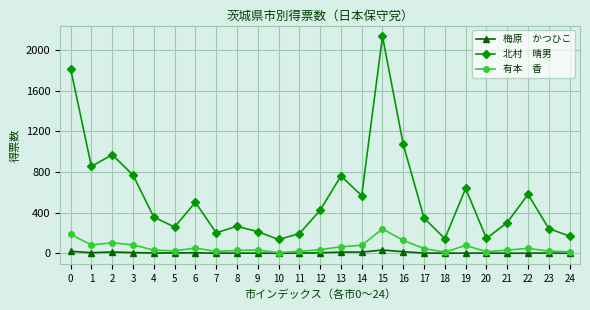

At which category is the sum across all series the highest?

15